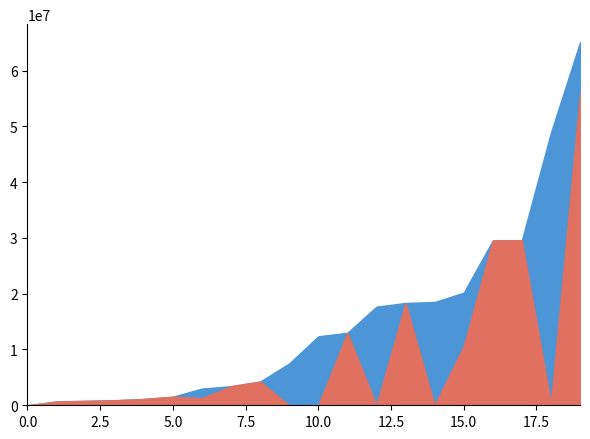

What is the average value of the General Fund series?

8560226